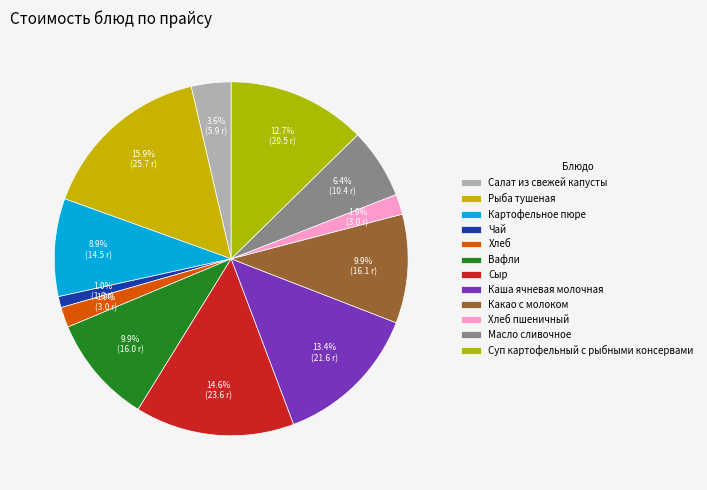

Count the number of slices in the pie.

12